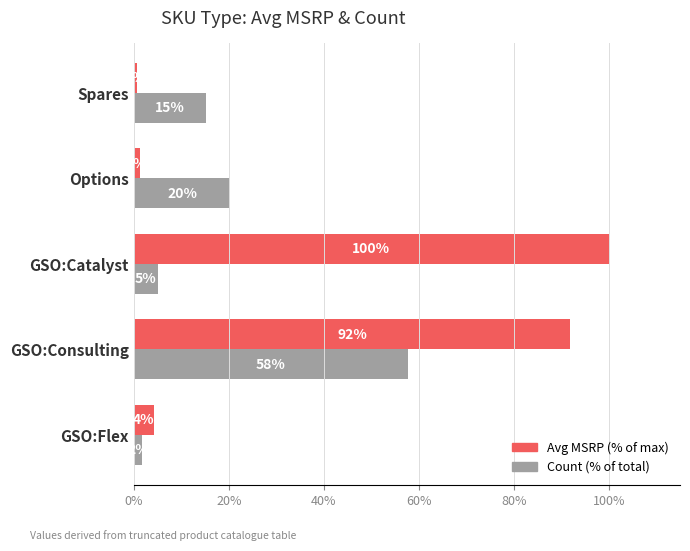

Which series has the largest total across all categories?

Avg MSRP (% of max)